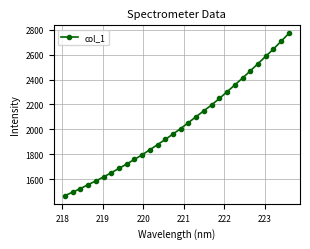

What is the average value?

2032.8